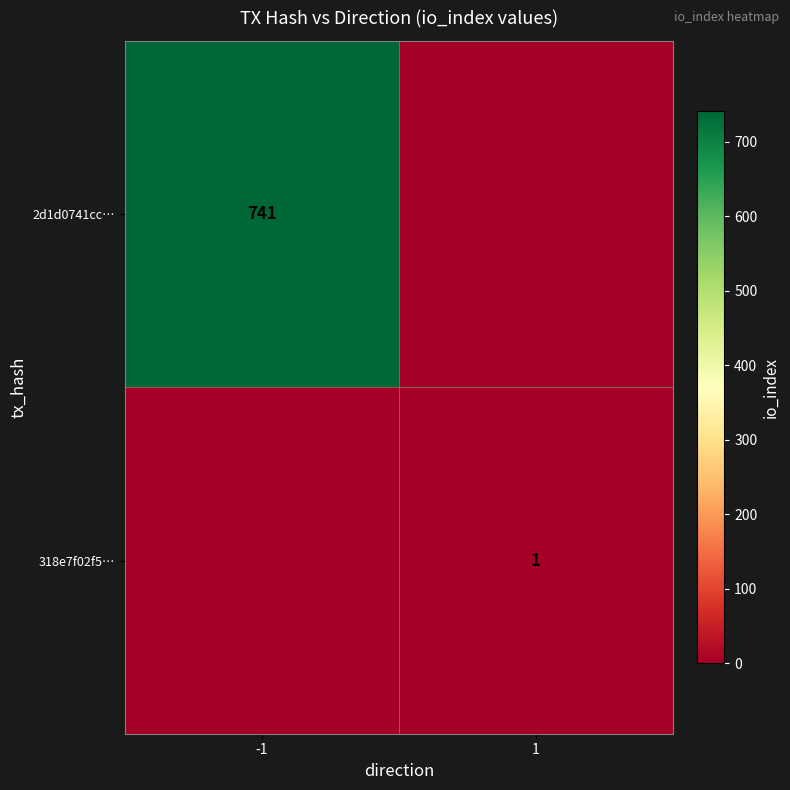

The value of 2d1d0741cc… at -1 is 987. True or false?

False